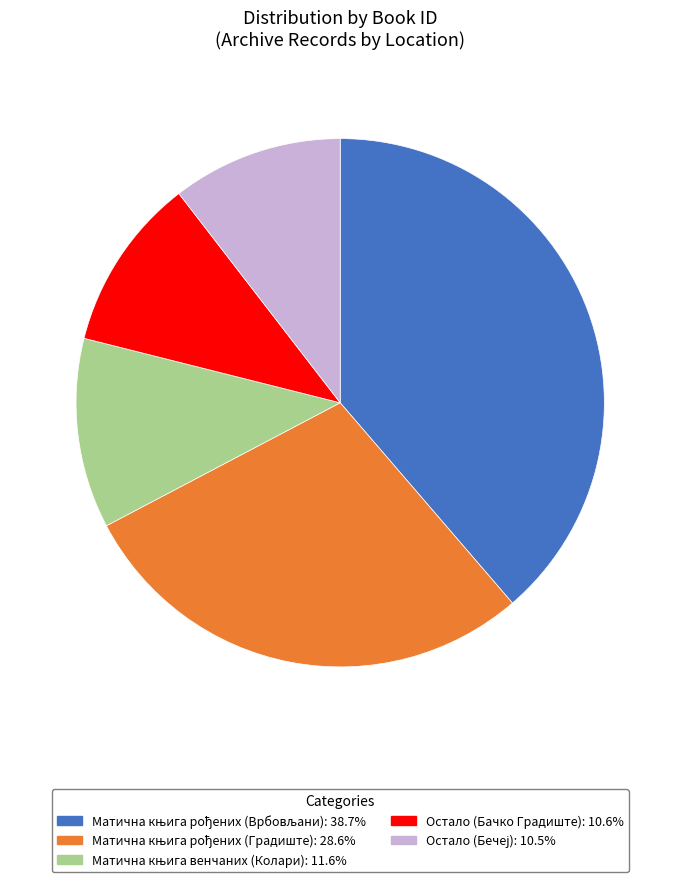

How many slices are in this pie chart?

5